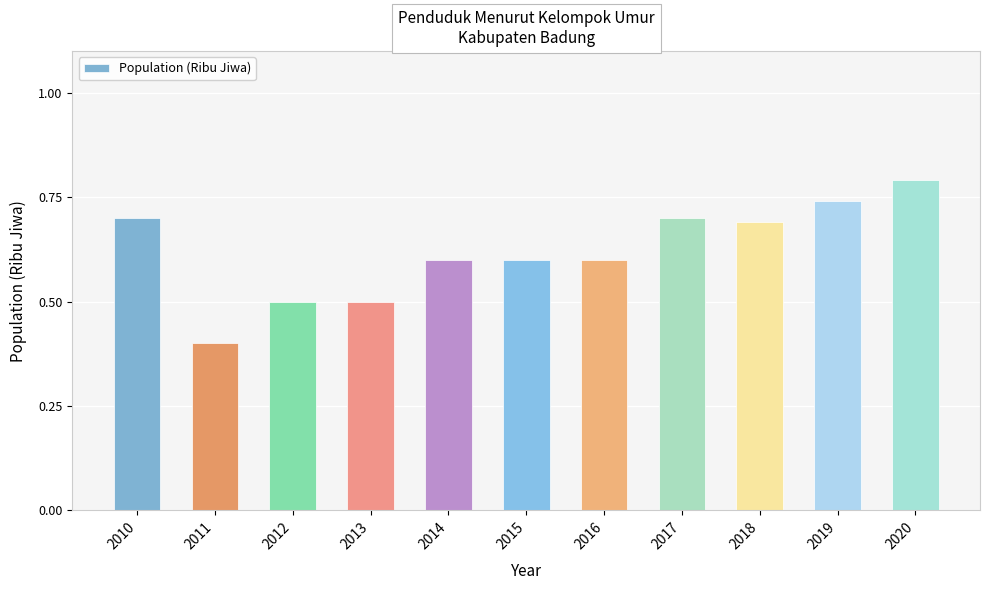

What is the value of the 11th bar from the left?

0.8